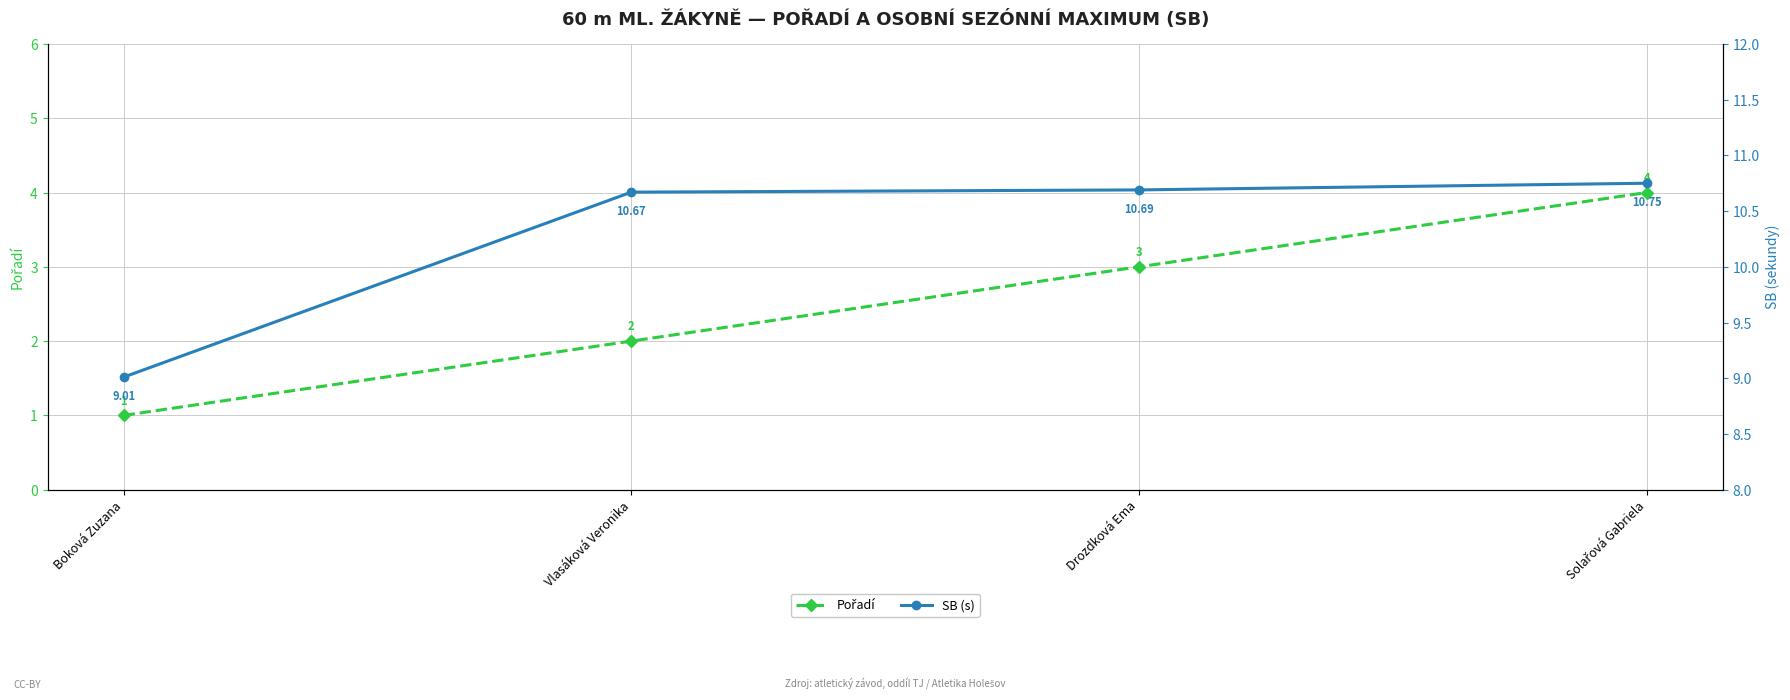

What position from the left is Boková Zuzana?

1